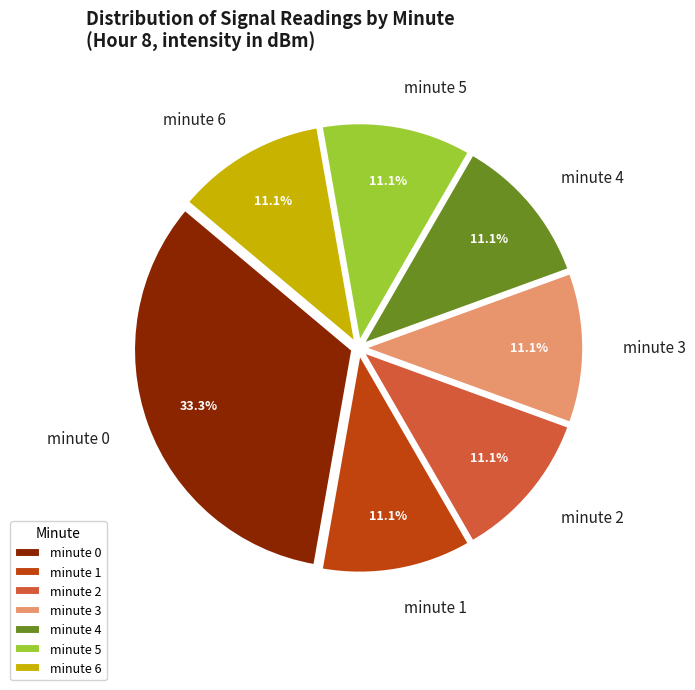

What is the ratio of the value at minute 4 to the value at minute 5?

1.0